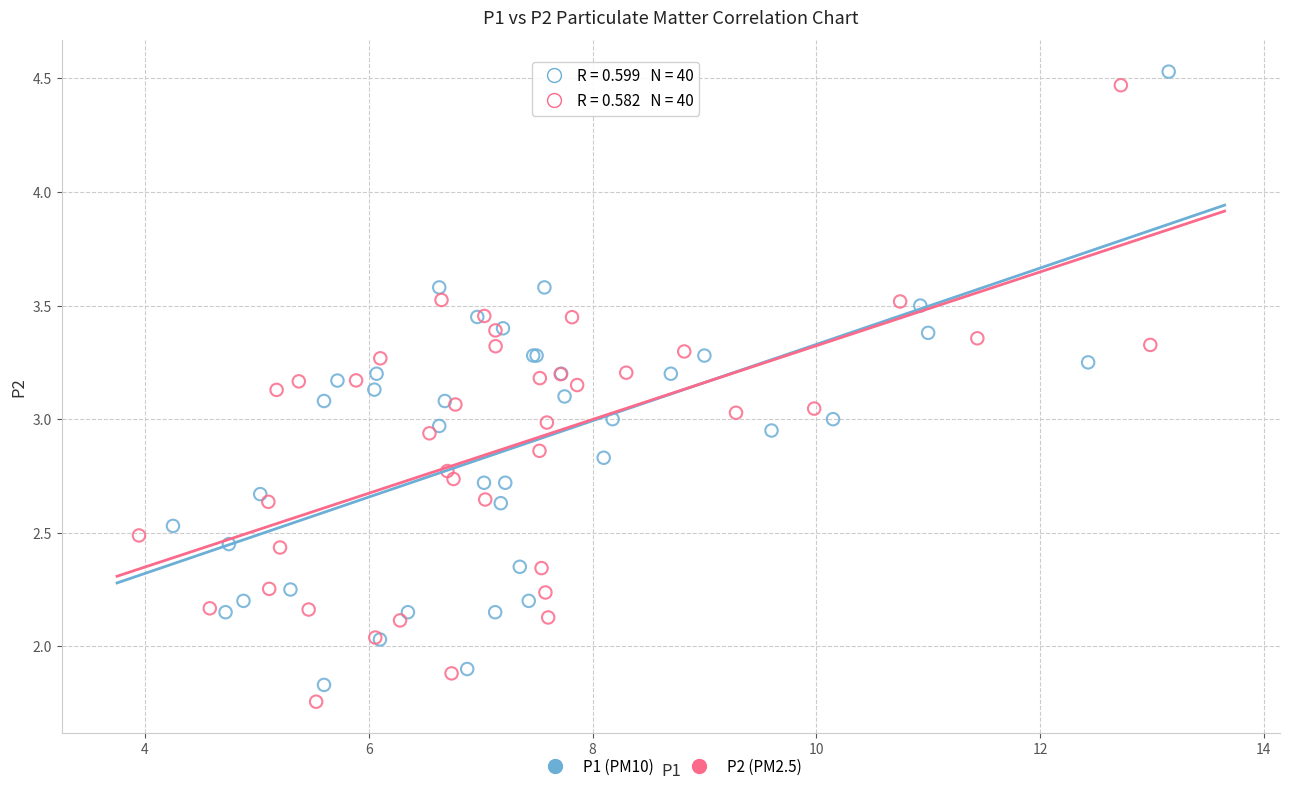

What are all the series names shown in the legend?

P1 (PM10), P2 (PM2.5)